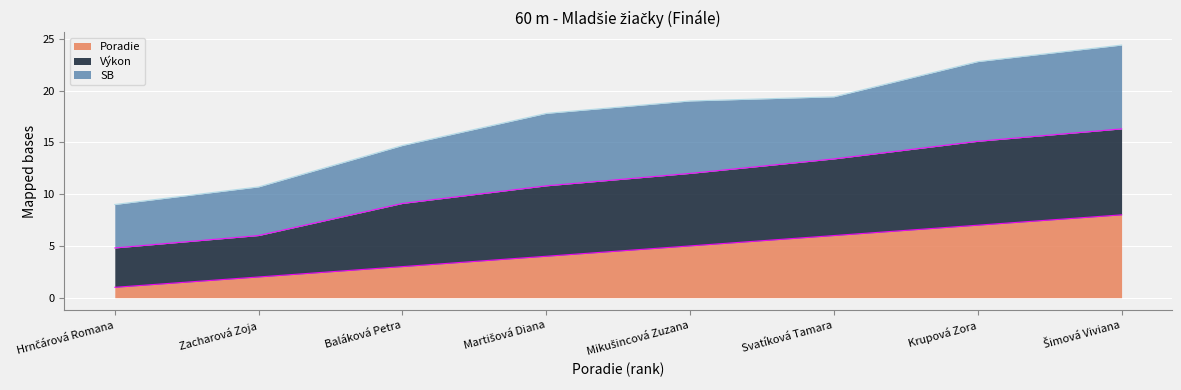

The Poradie series shows 3.0 at Baláková Petra. True or false?

True